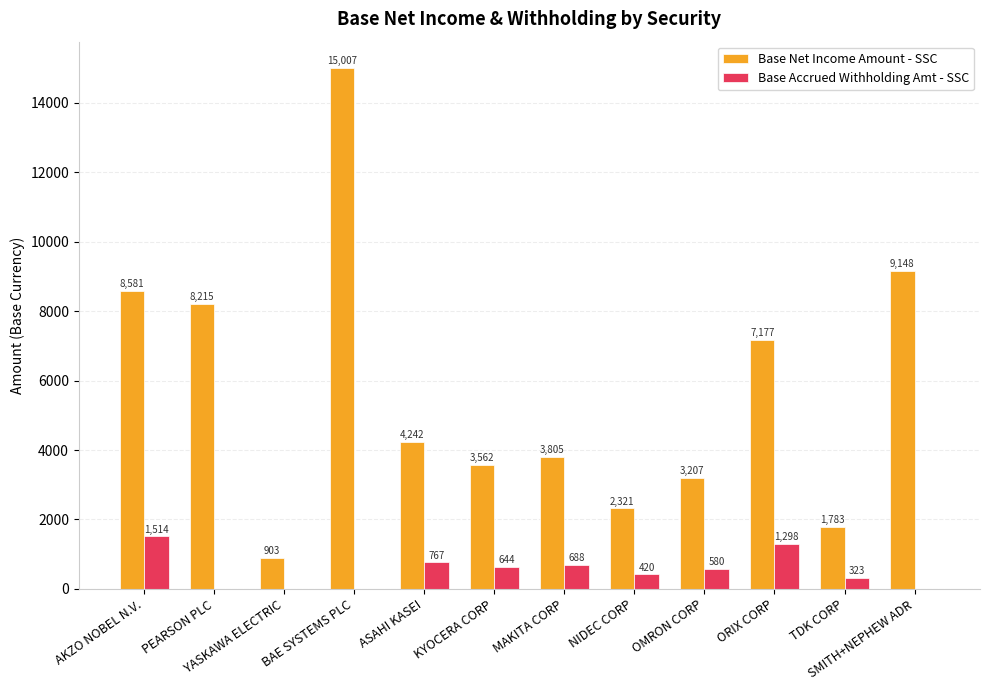

Which series has the largest total across all categories?

Base Net Income Amount - SSC